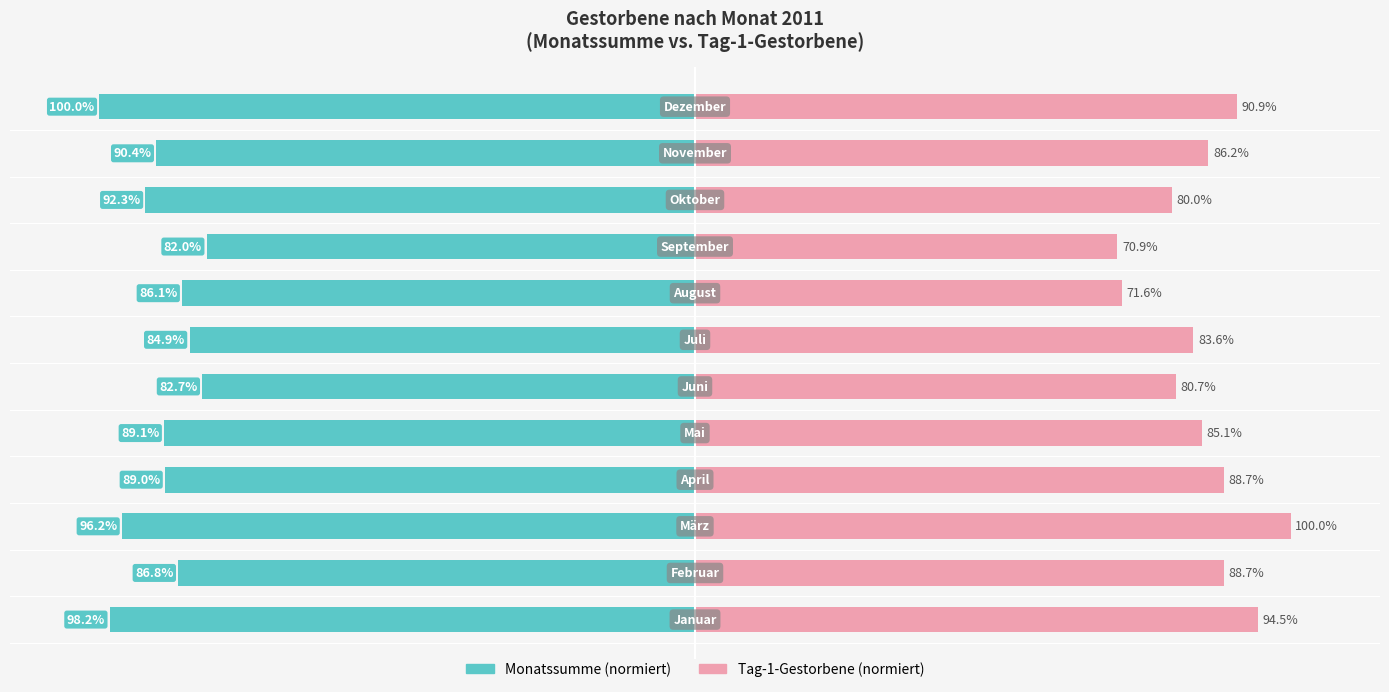

How many bars are there in each group?

2